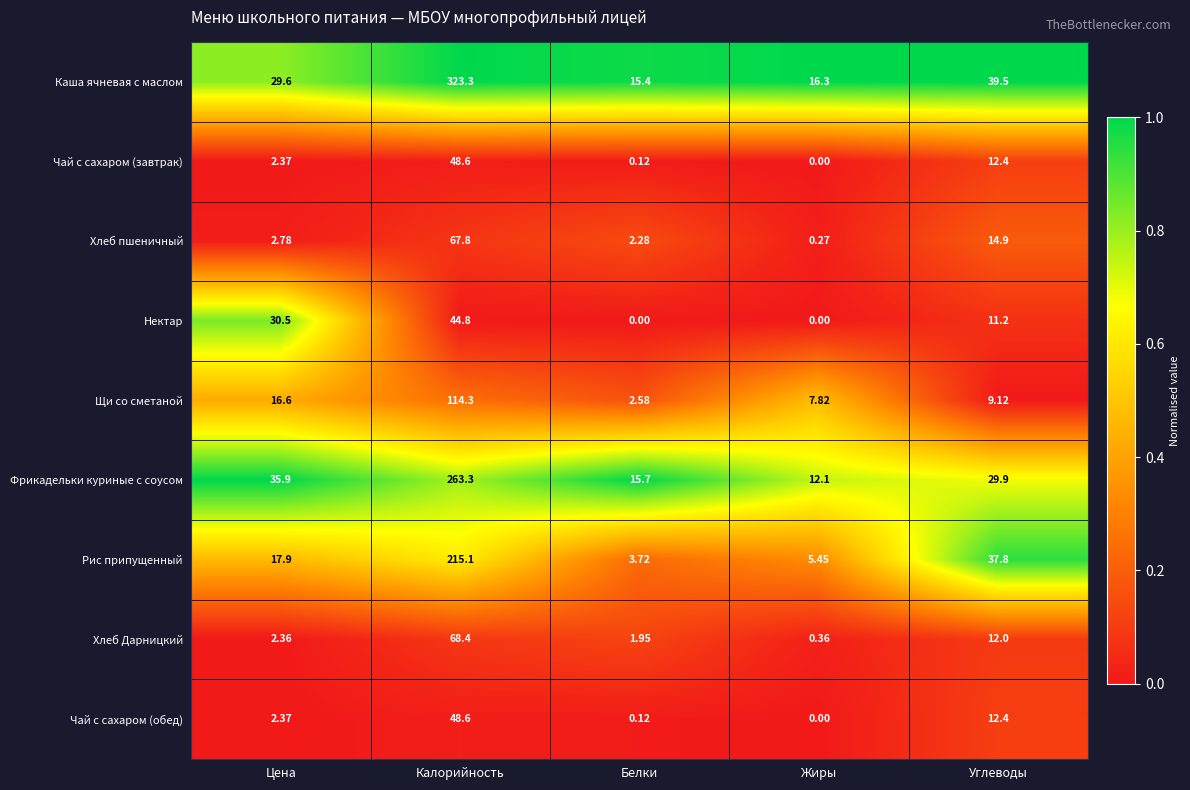

Is the value of Фрикадельки куриные с соусом at Белки greater than the value of Щи со сметаной at Углеводы?

Yes